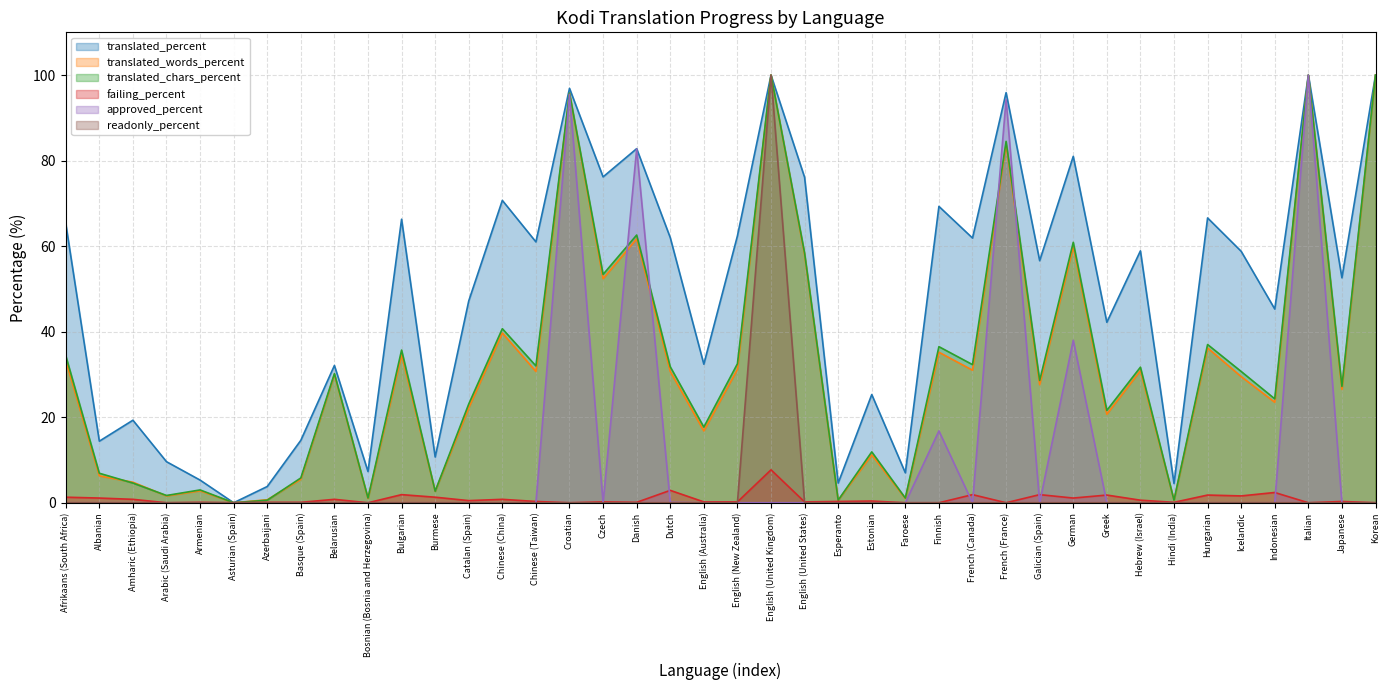

What is the spread (max minus min) of values at Czech?

76.2